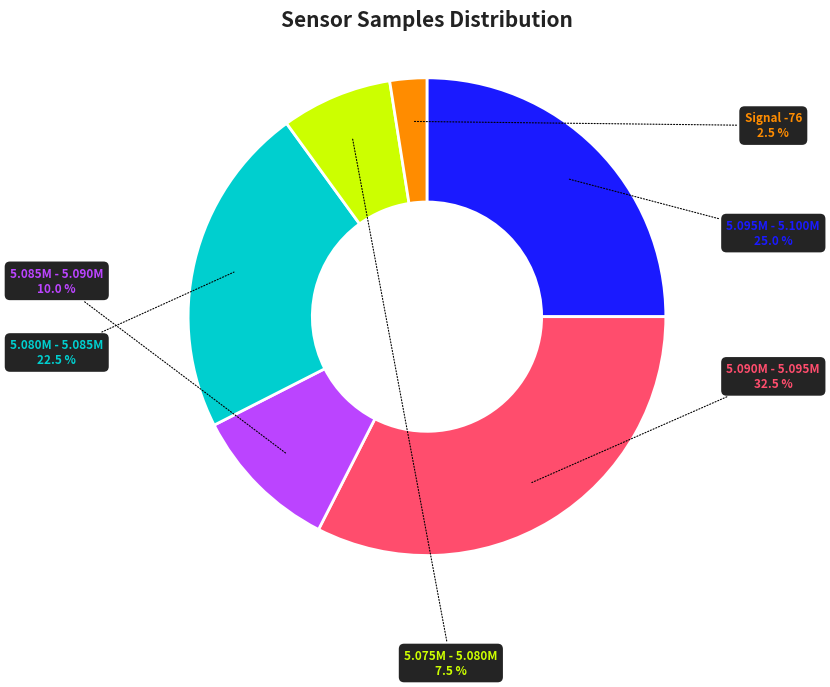

Does any single category account for the majority?

No